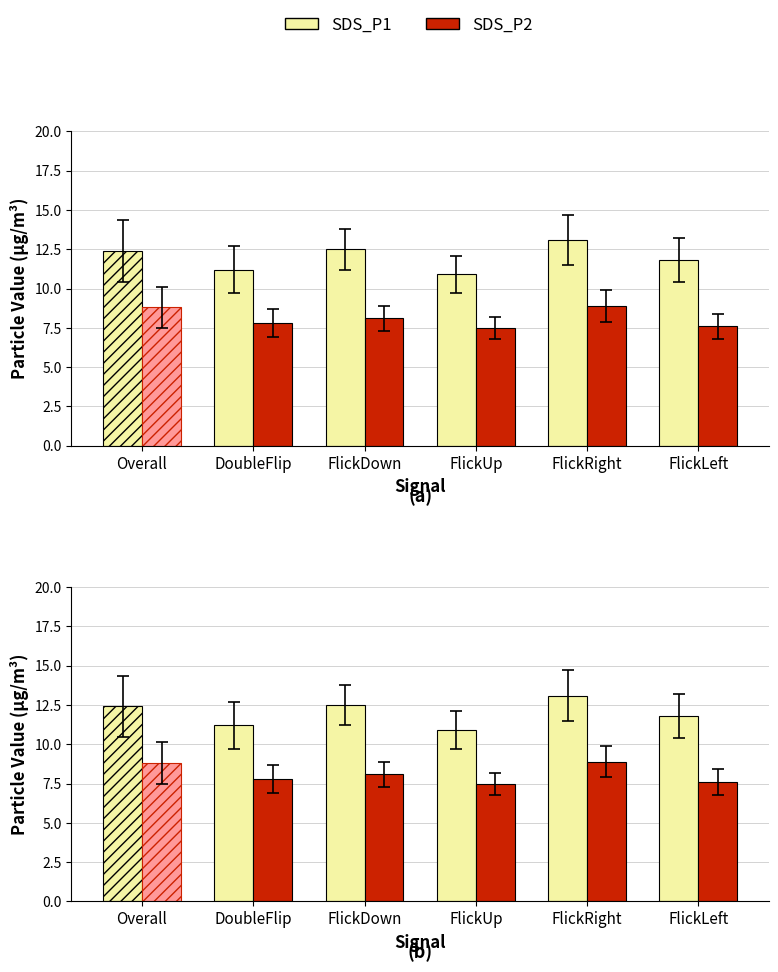

What is the difference between the second highest and second lowest values in the SDS_P1 series?

1.3